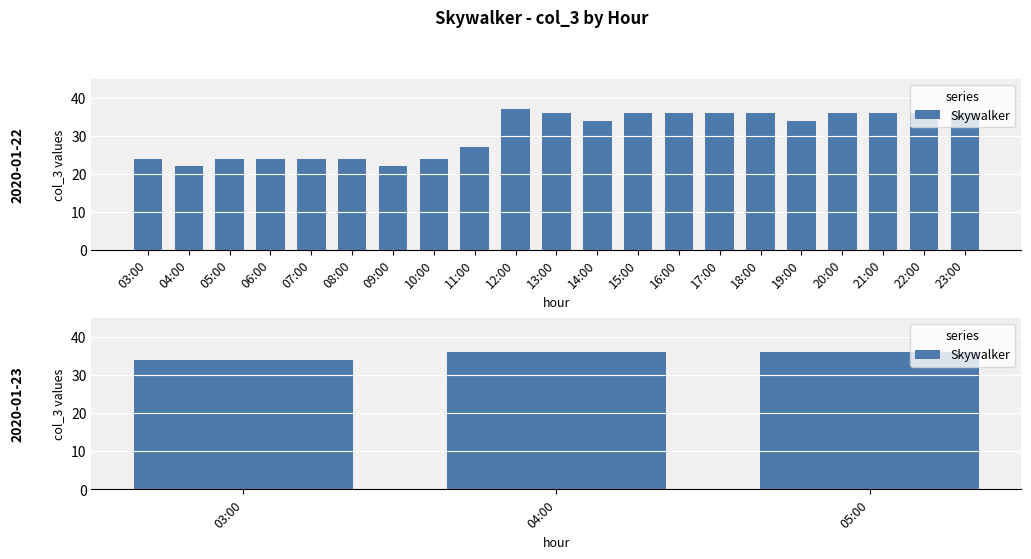

Rank the categories by value from lowest to highest.

03:00, 04:00, 05:00